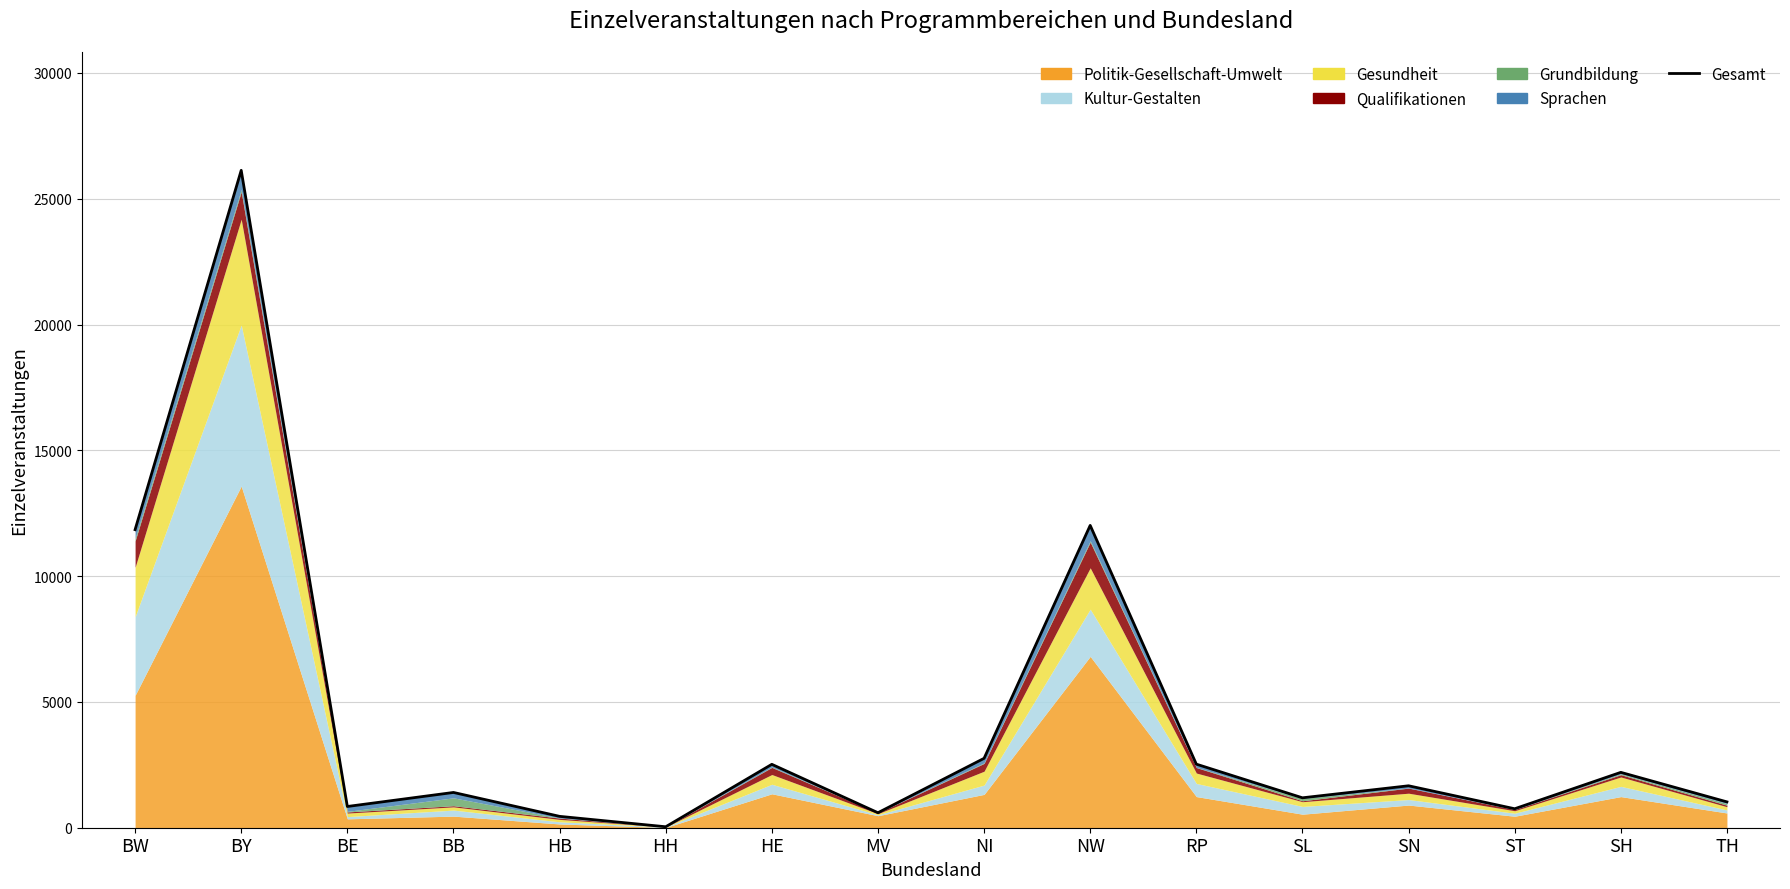

What is the change in value from SN to SH?

+534